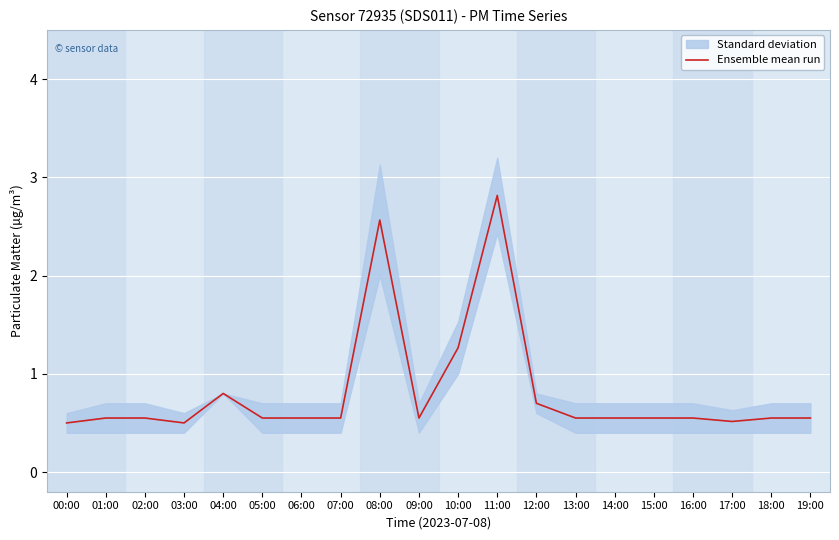

Which label corresponds to the smallest value in the chart?

00:00